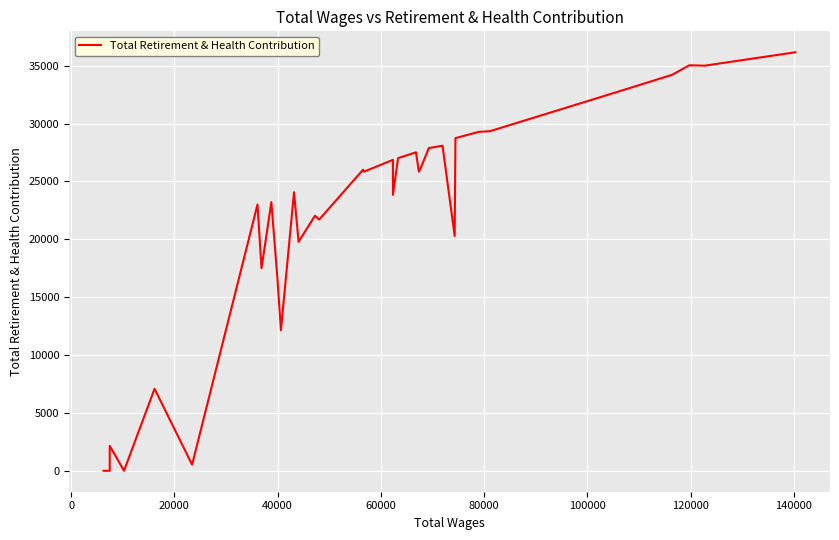

How many data points are less than 23845?

20